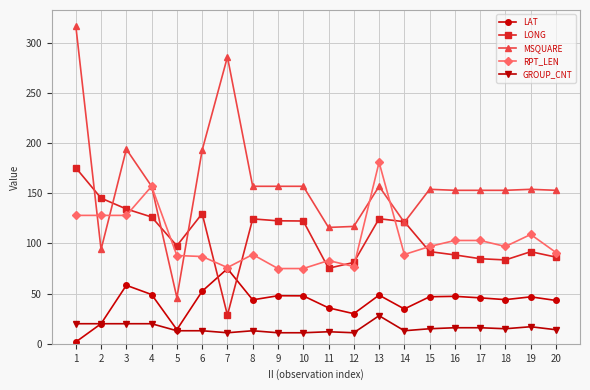

How many lines are shown in the chart?

5